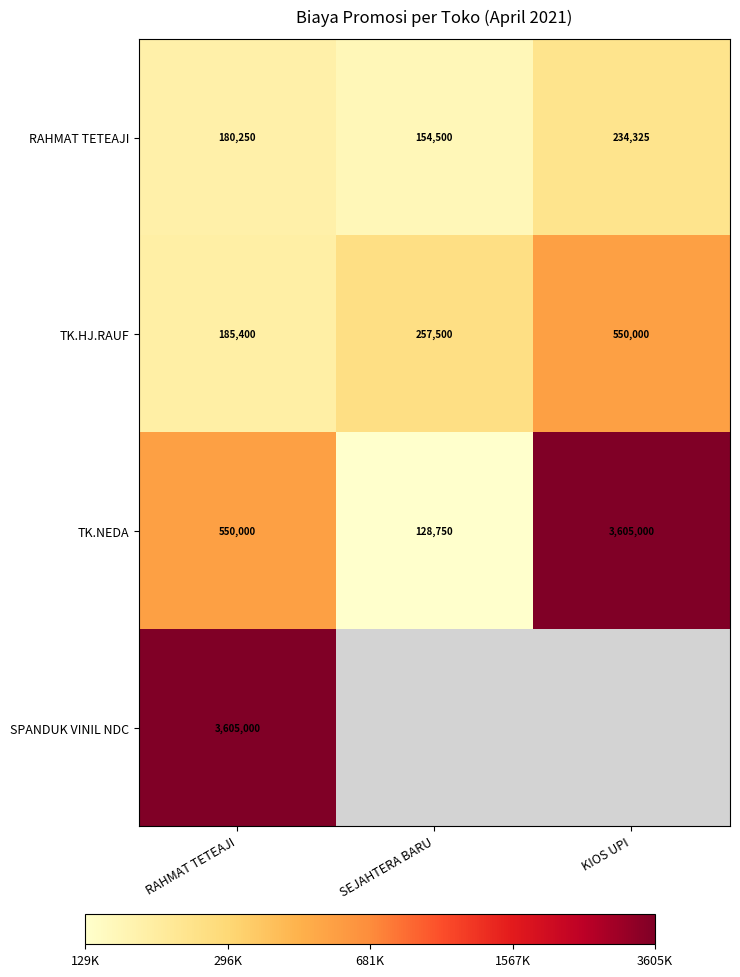

At which label does TK.NEDA reach its minimum?

SEJAHTERA BARU